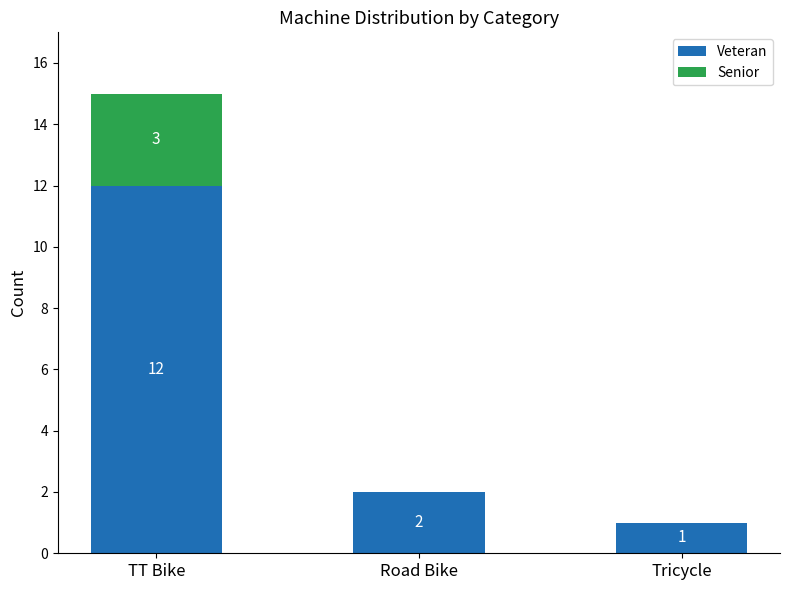

Reading left to right, what are the values for Veteran?

TT Bike=12	Road Bike=2	Tricycle=1